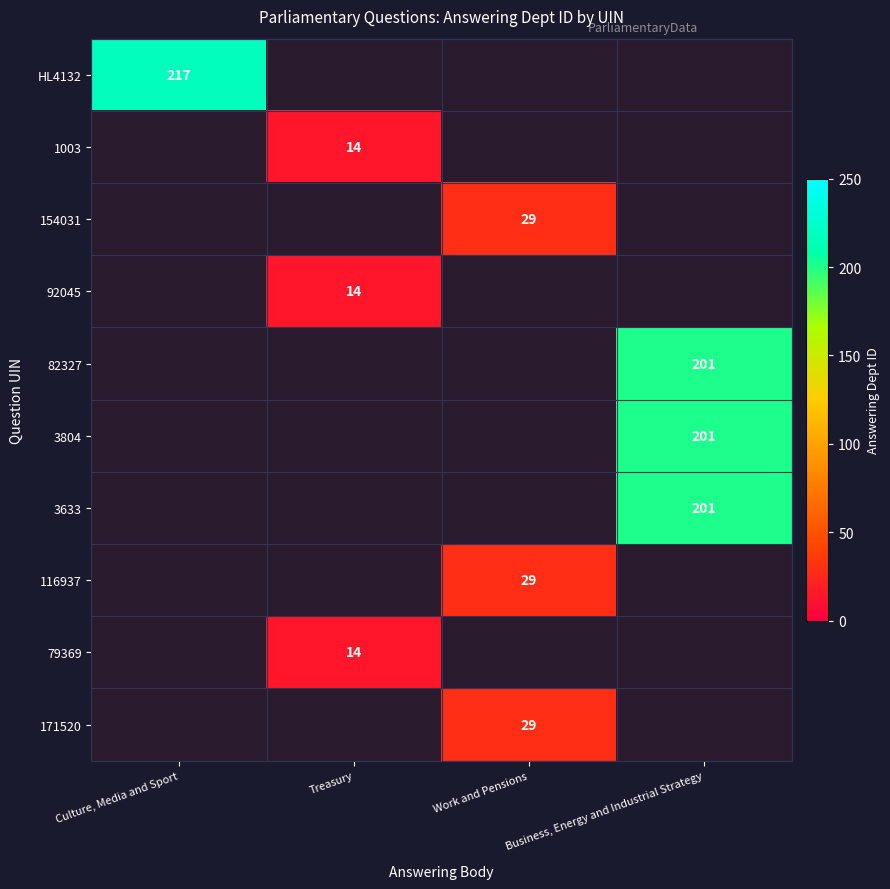

The value of HL4132 at Culture, Media and Sport is 217. True or false?

True